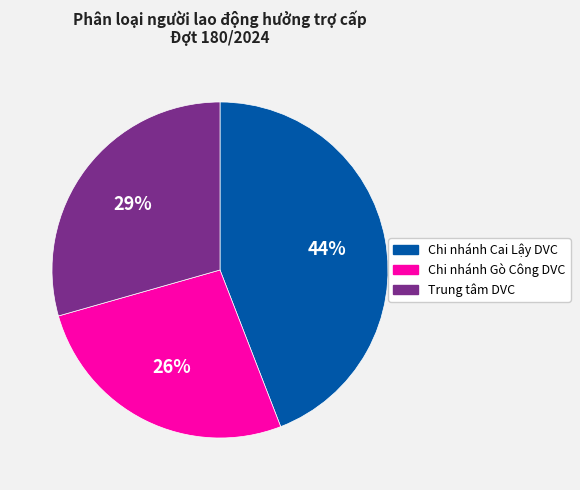

Is it true that Chi nhánh Gò Công DVC is 35% of the pie?

False